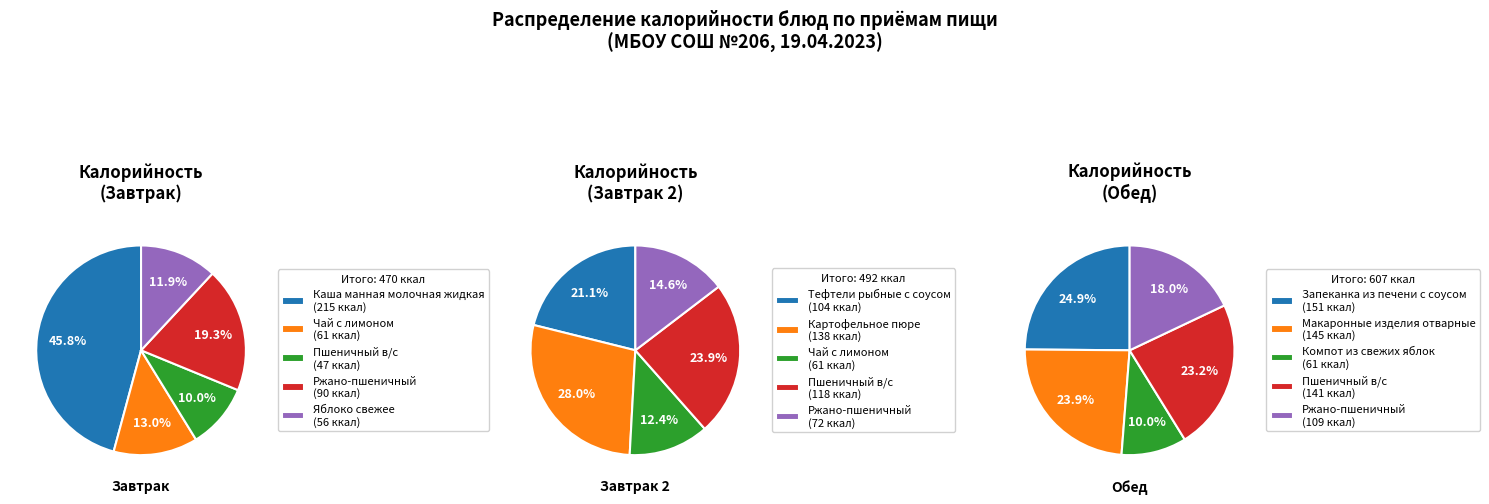

What percentage is the Завтрак 2 slice, to the nearest percent?

24%